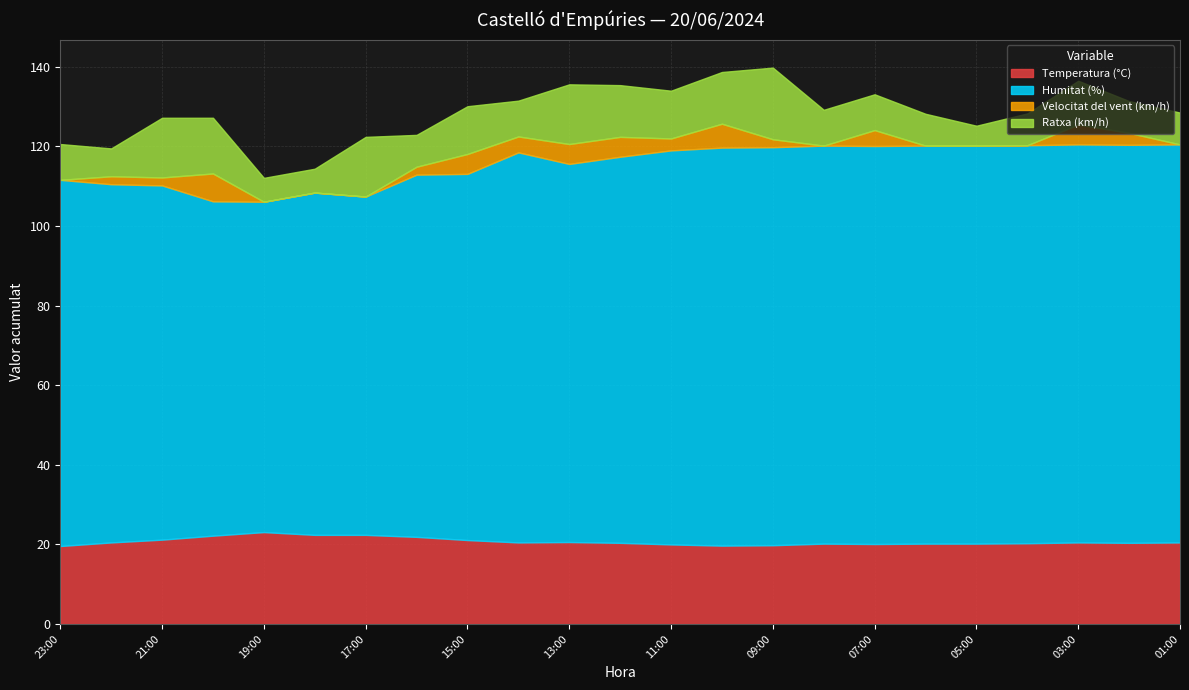

True or false: Temperatura (°C) has a value of 33.1 at 06:00.

False